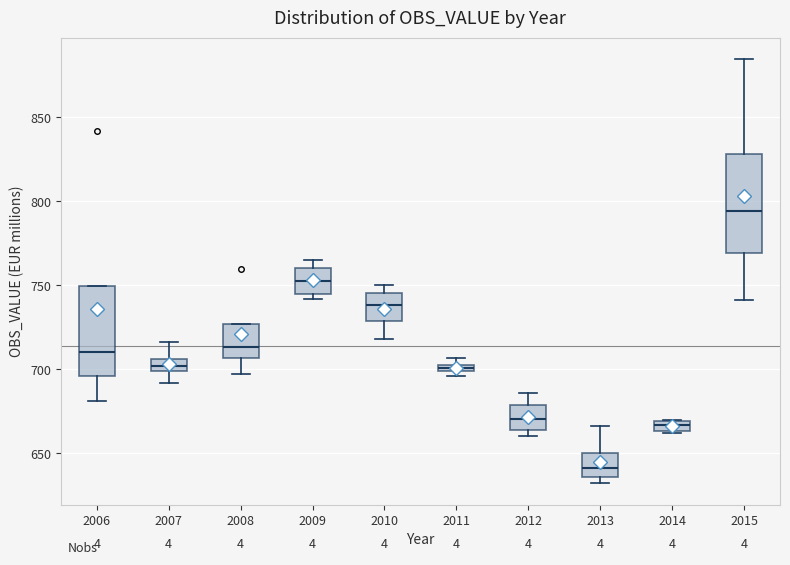

Which box's median line is the highest?

2015